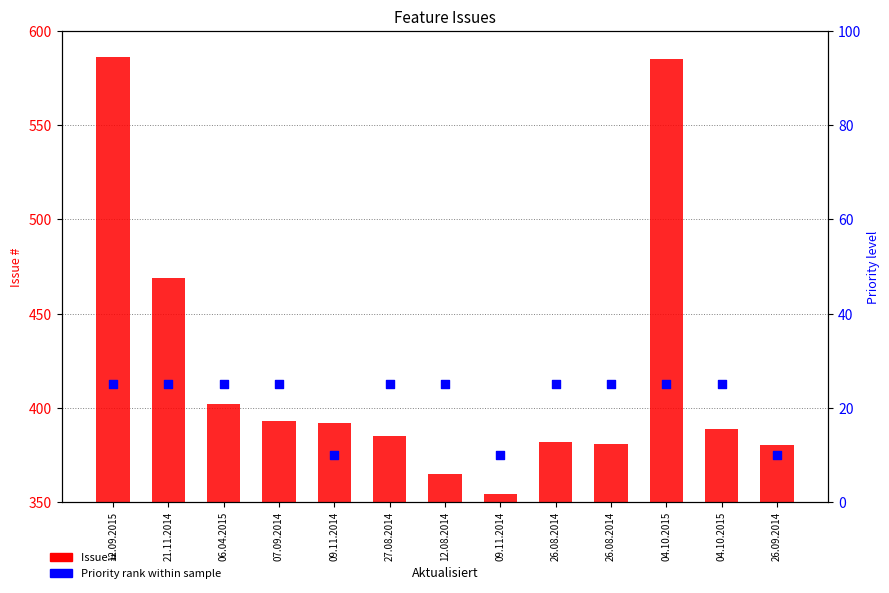

Approximately how many times larger is the value at 26.08.2014 compared to 06.04.2015?

1.0